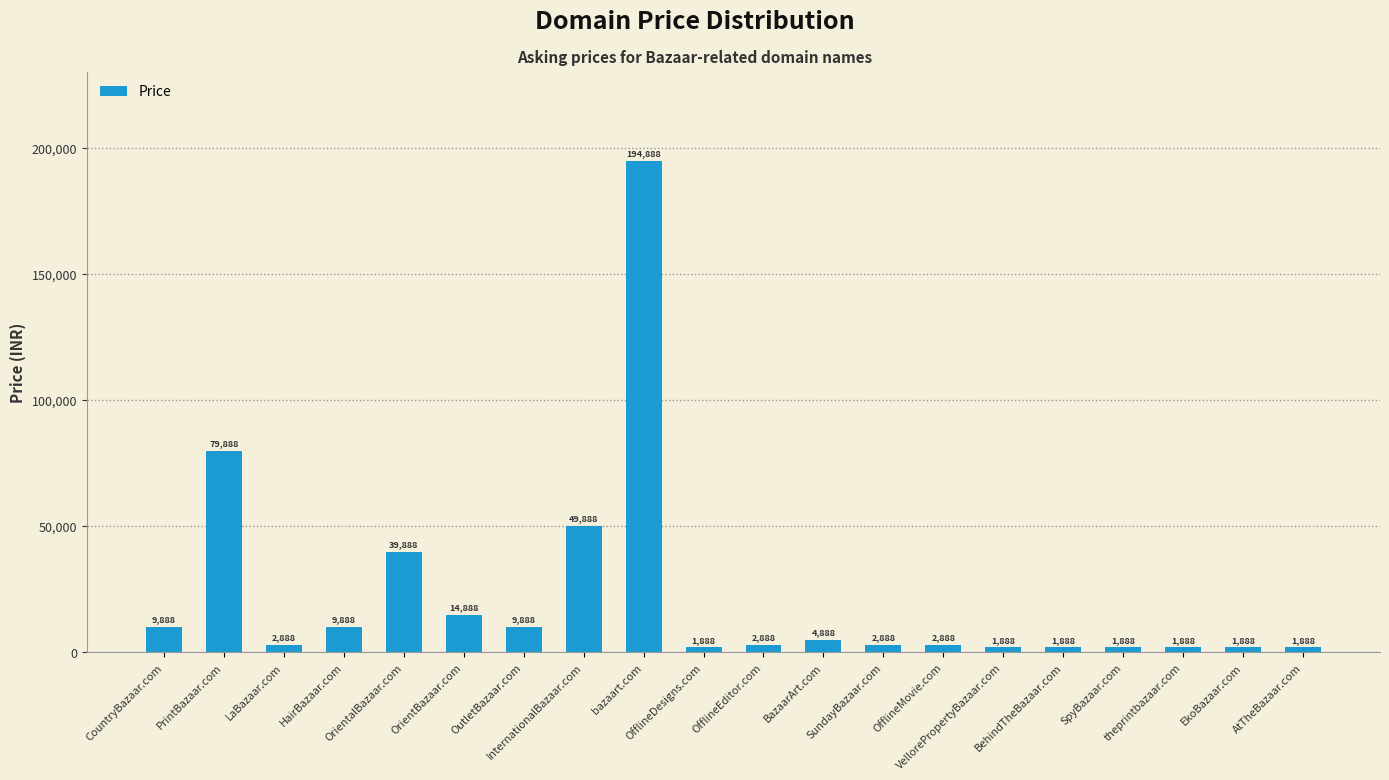

Which has a higher value, LaBazaar.com or HairBazaar.com?

HairBazaar.com